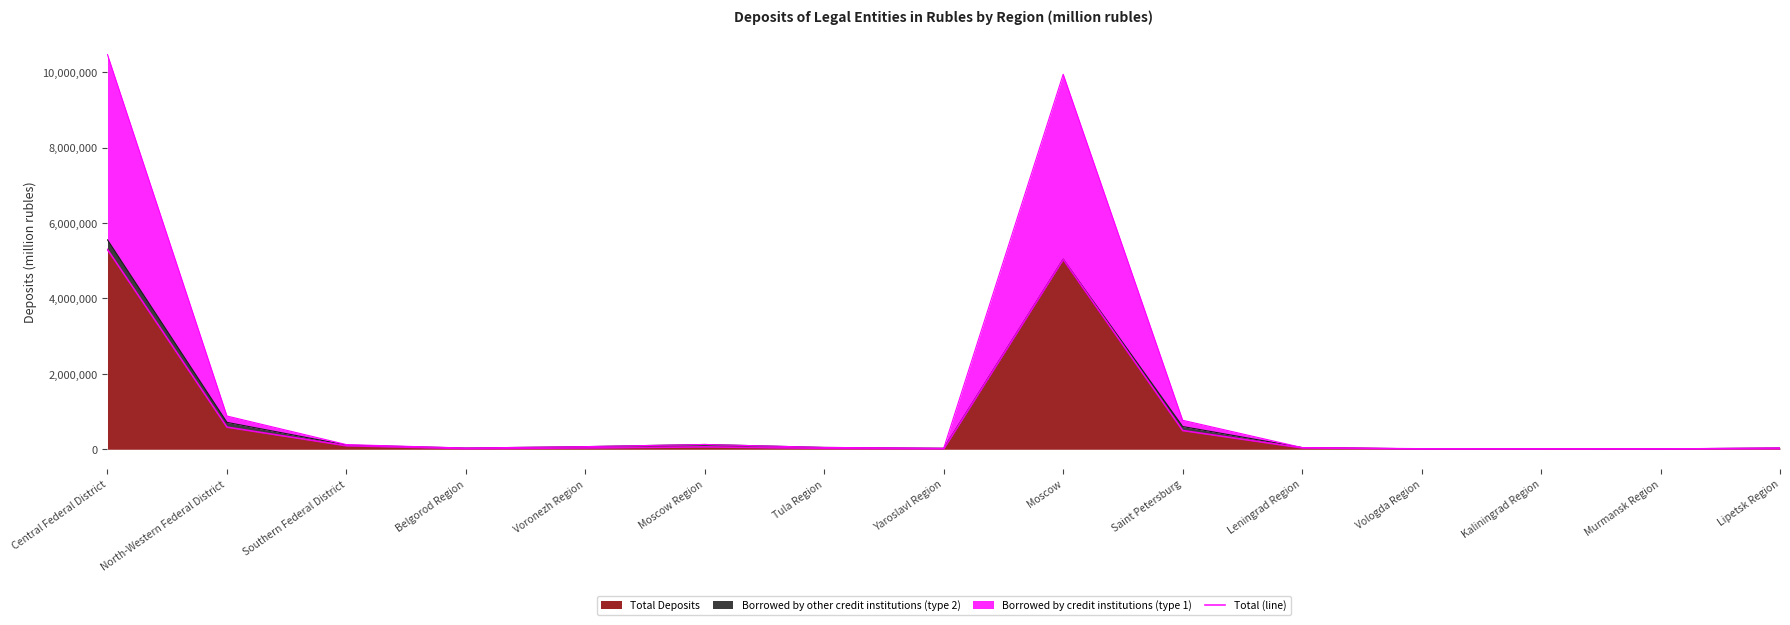

Where is the first local minimum?

Belgorod Region